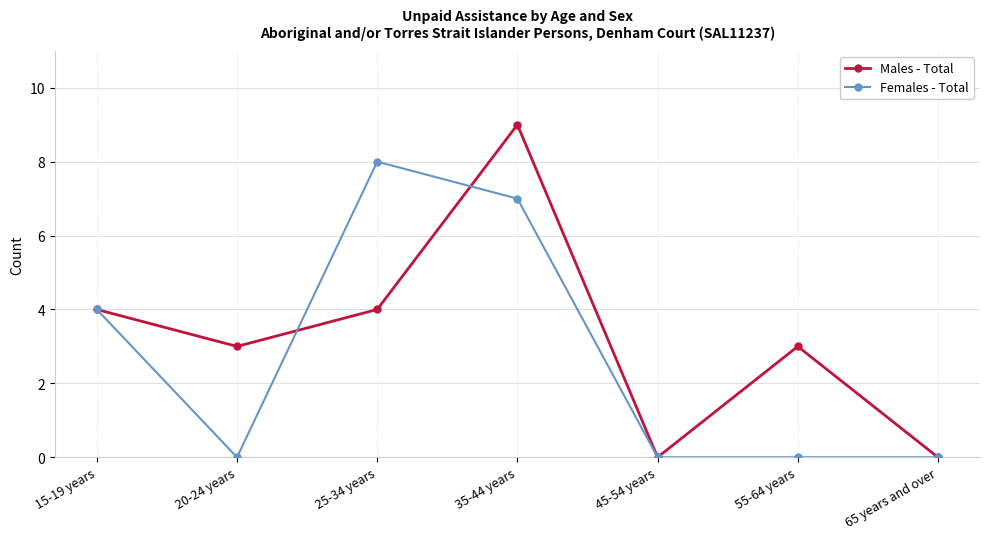

Is it true that Males - Total equals 9 at 35-44 years?

True